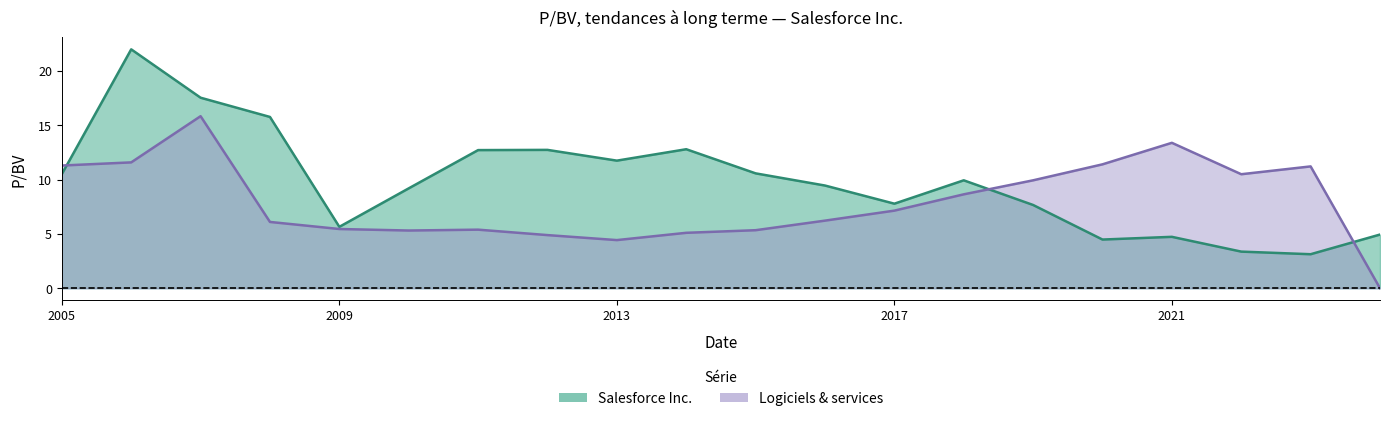

Is it true that Salesforce Inc. equals 3.7 at 2018-03-09?

False